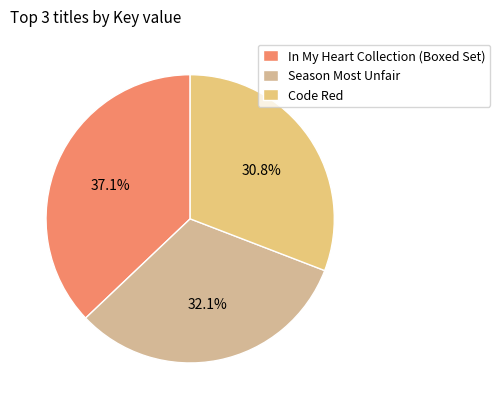

Rank the categories by value from highest to lowest.

In My Heart Collection (Boxed Set), Season Most Unfair, Code Red